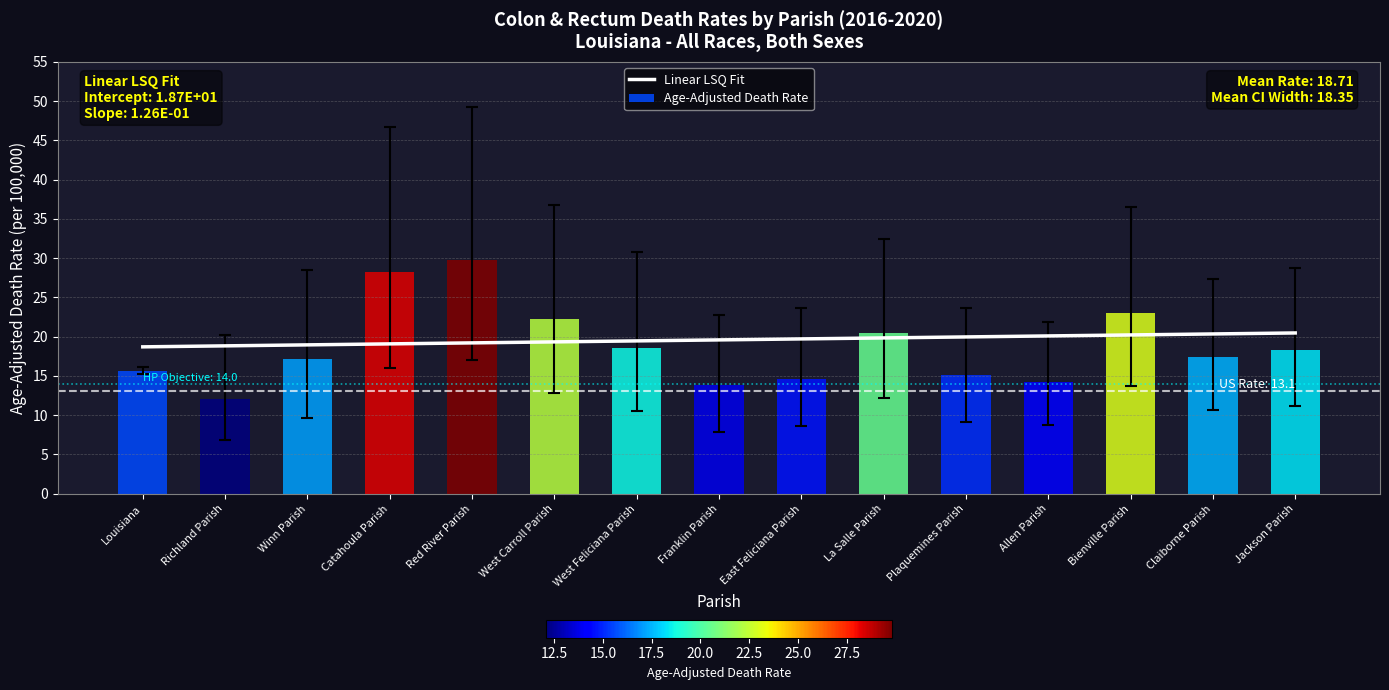

What is the maximum value for Age-Adjusted Death Rate?

29.8